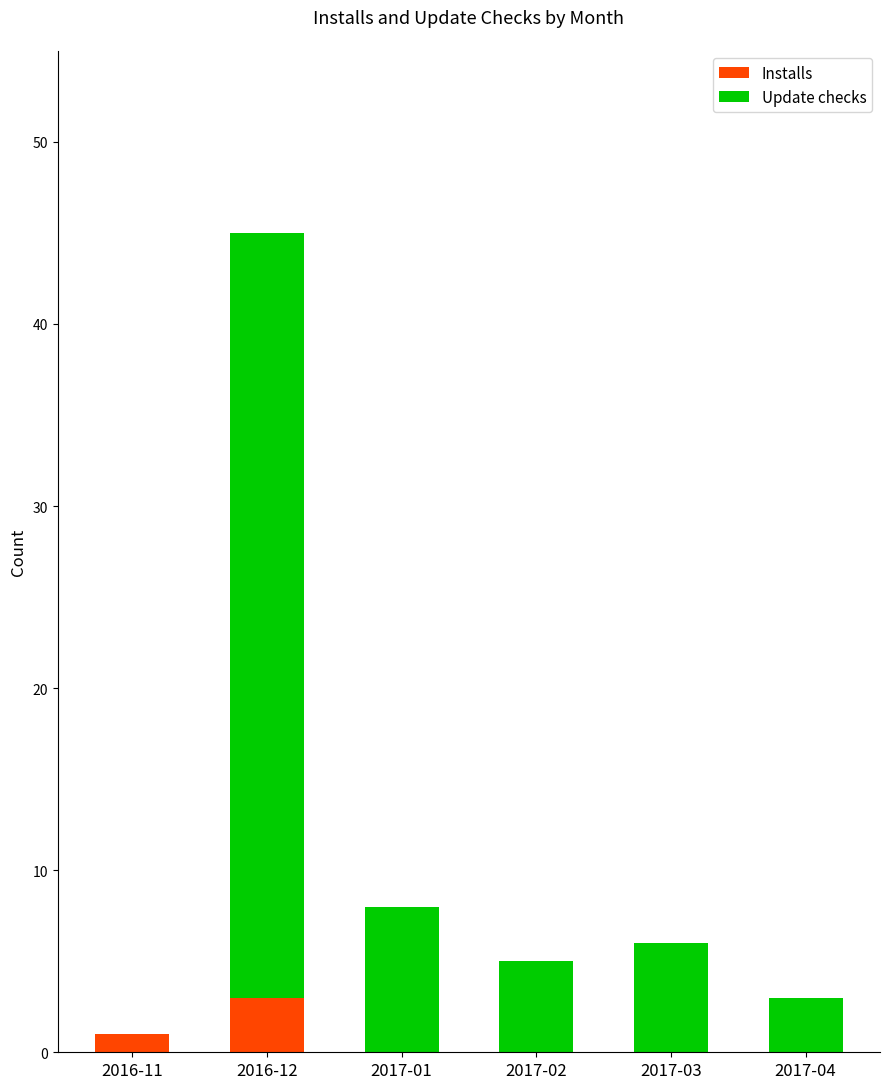

Does the chart contain stacked bars?

Yes